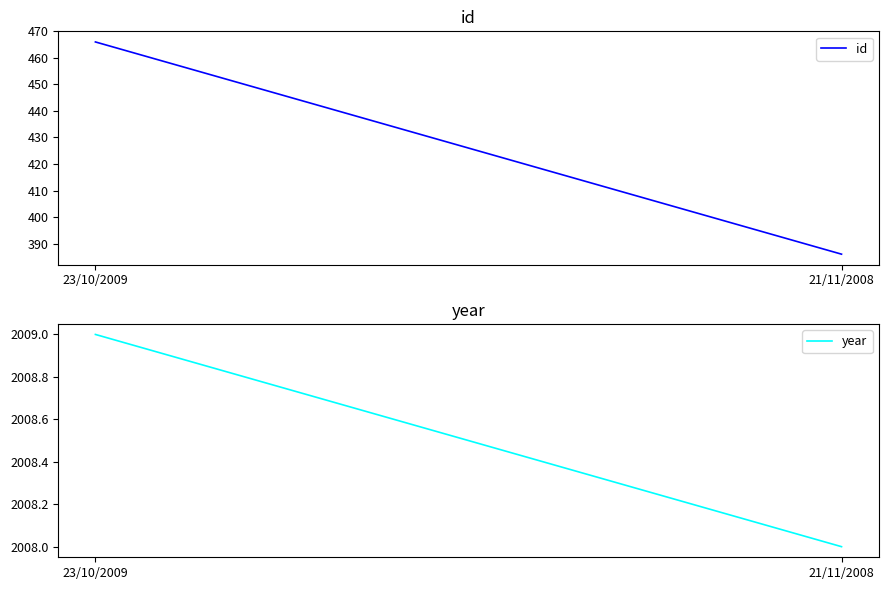

What is the sum of all year values?

4017